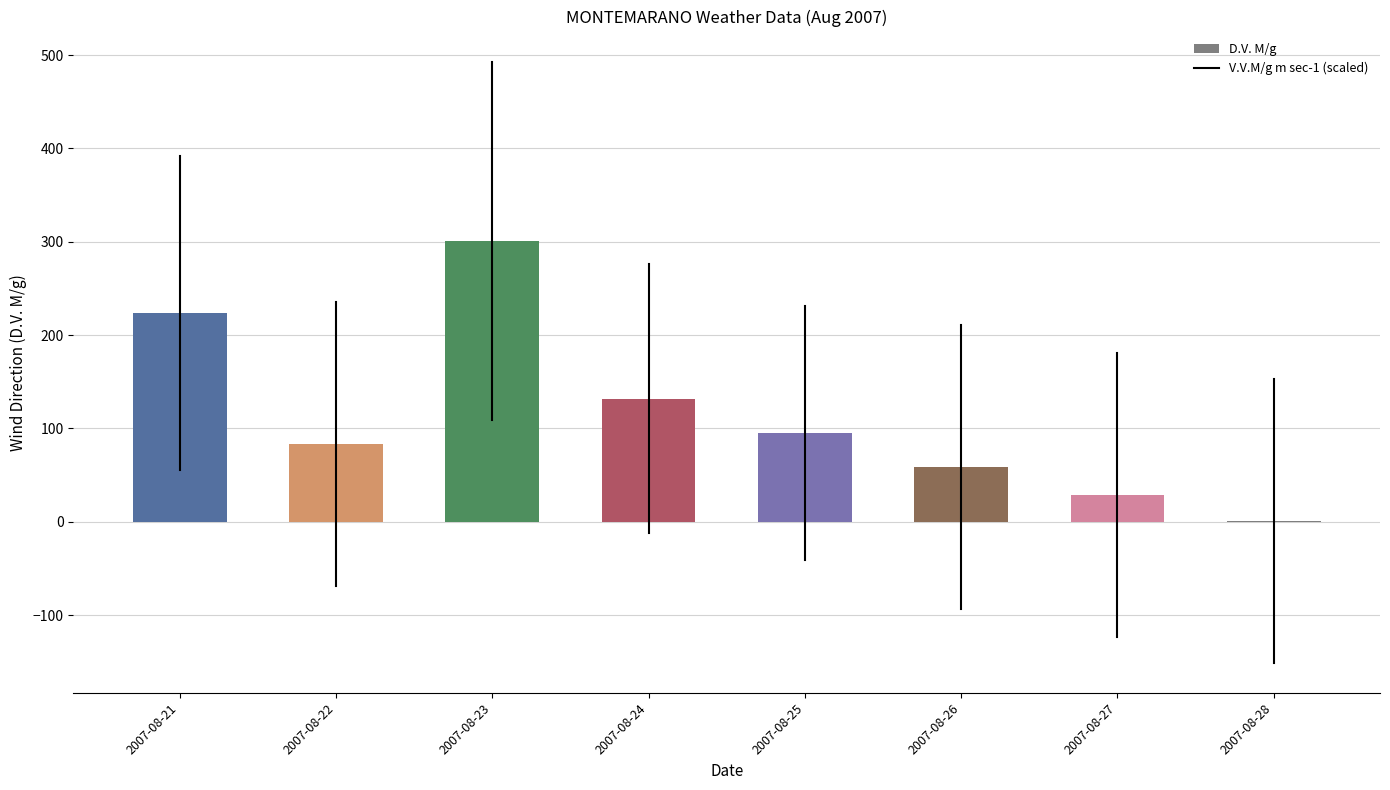

What is the change in value from 2007-08-26 to 2007-08-28?

-58